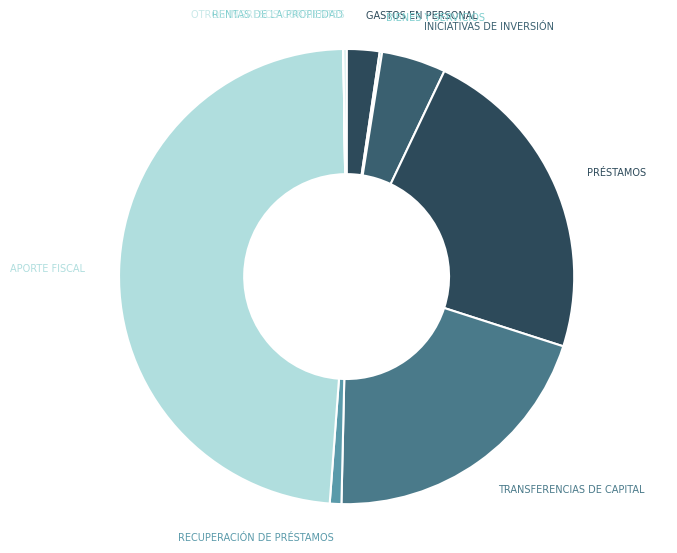

What is the ratio of the value at PRÉSTAMOS to the value at APORTE FISCAL?

0.5